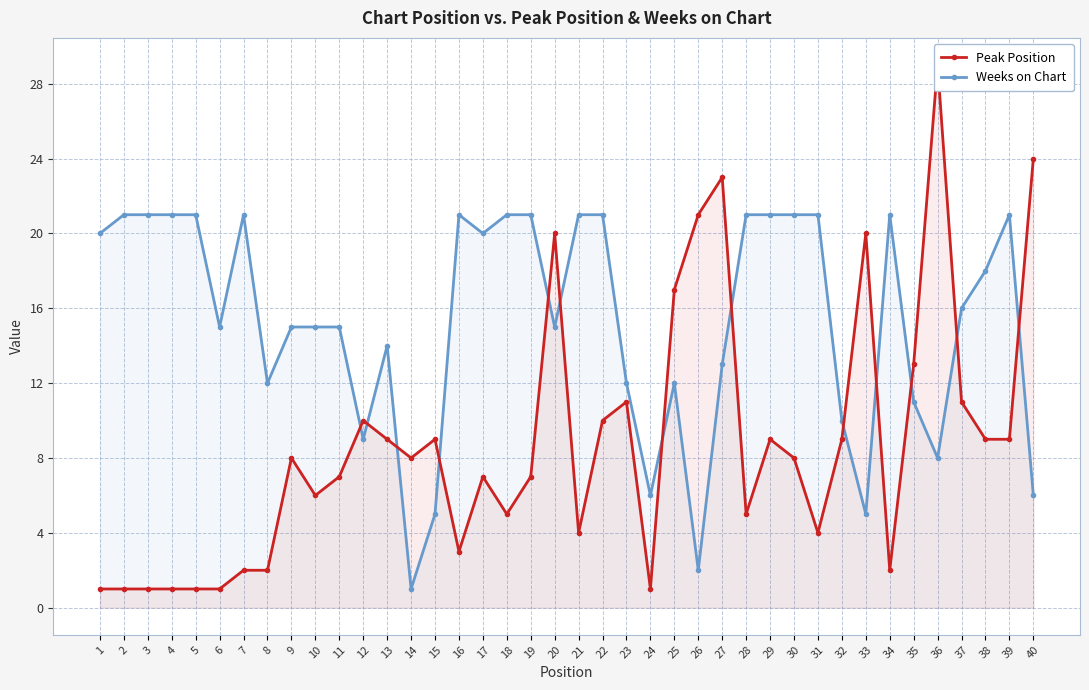

What is the highest value of the Weeks on Chart series?

21